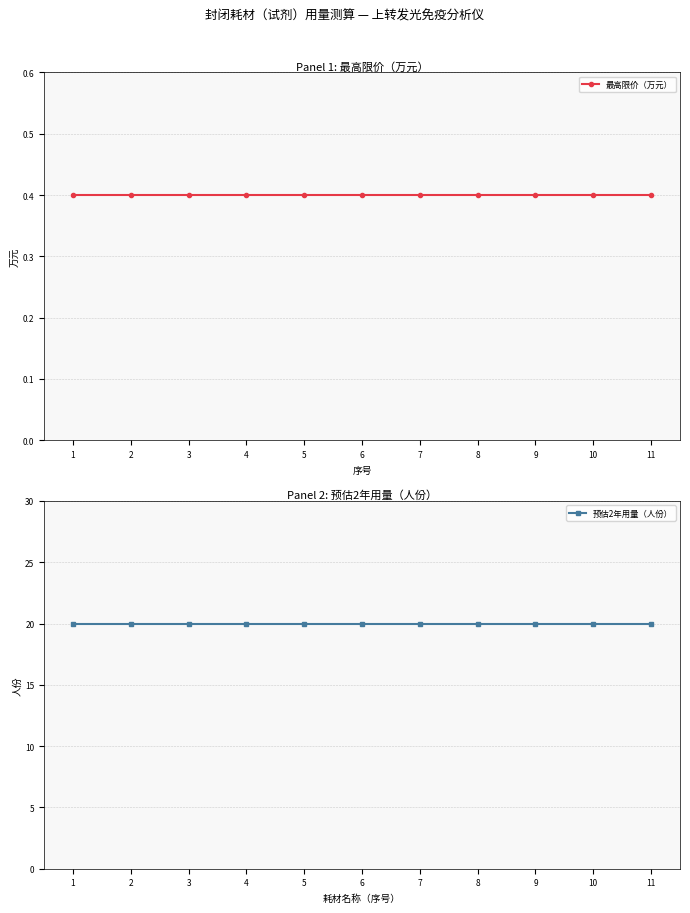

Is the value of 预估2年用量（人份） at 7 greater than the value of 最高限价（万元） at 11?

Yes